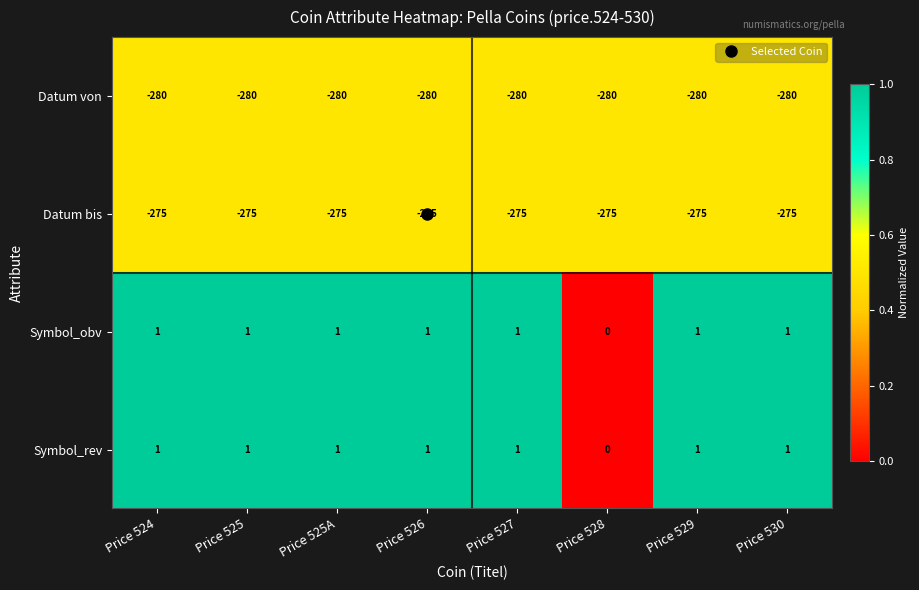

The Symbol_obv series shows 1 at Price 530. True or false?

True